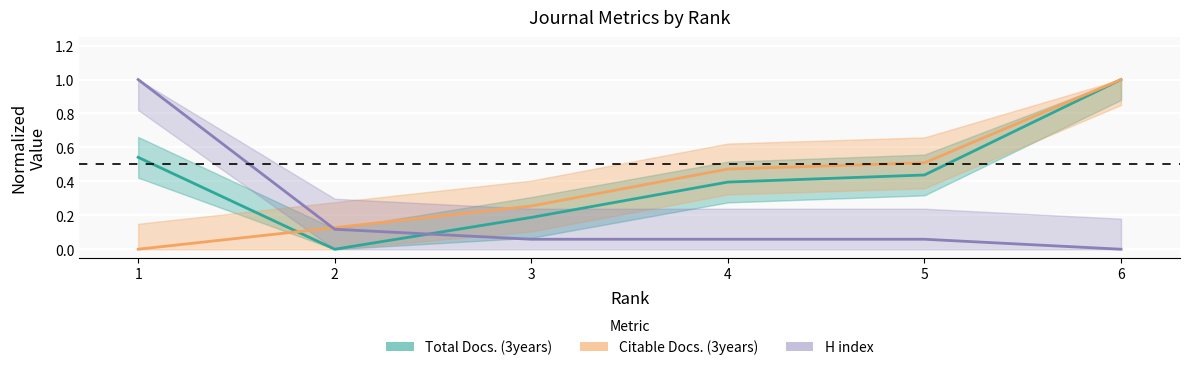

Which series has the largest range (max minus min)?

Total Docs. (3years)